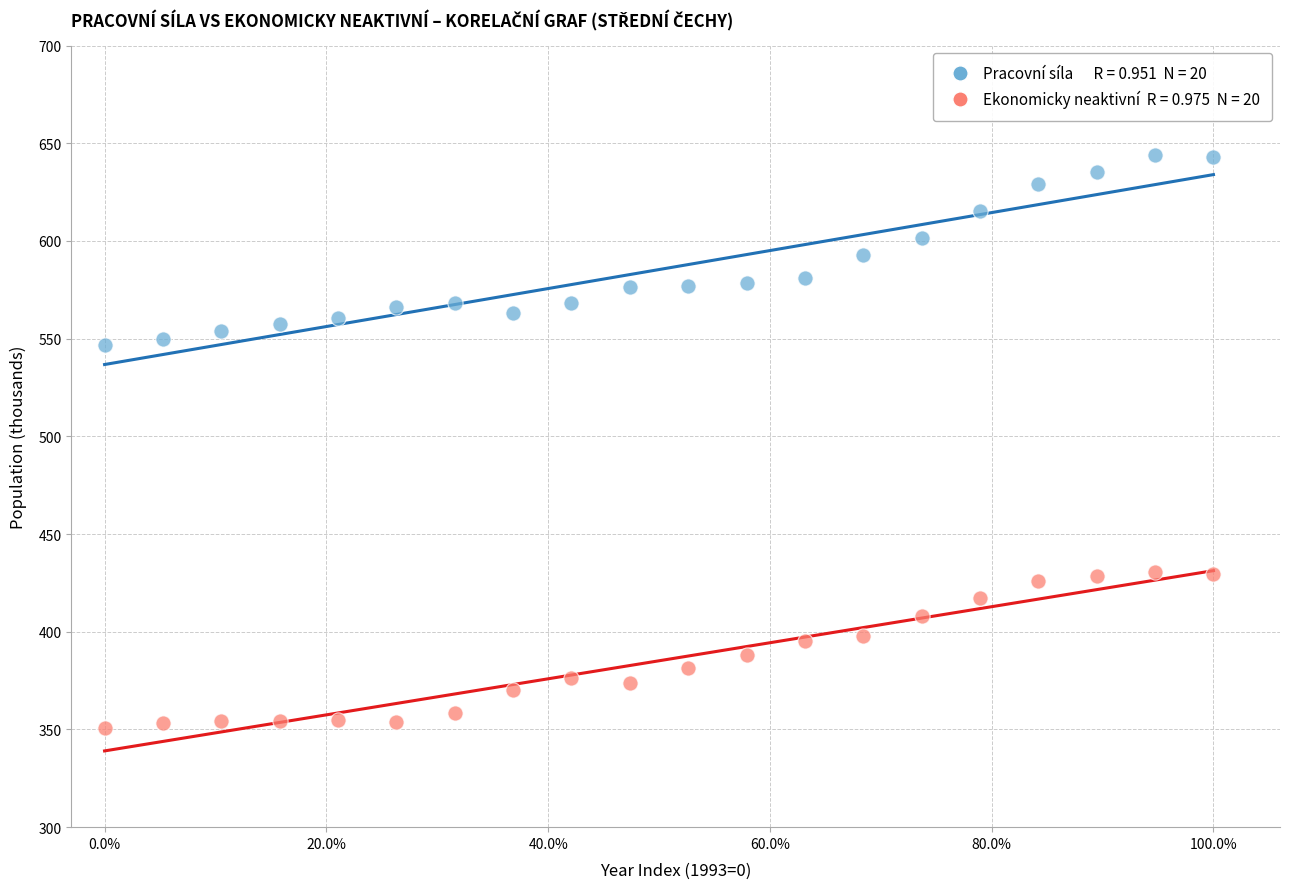

Across all data points, what is the range of Y values (max minus min)?

292.9